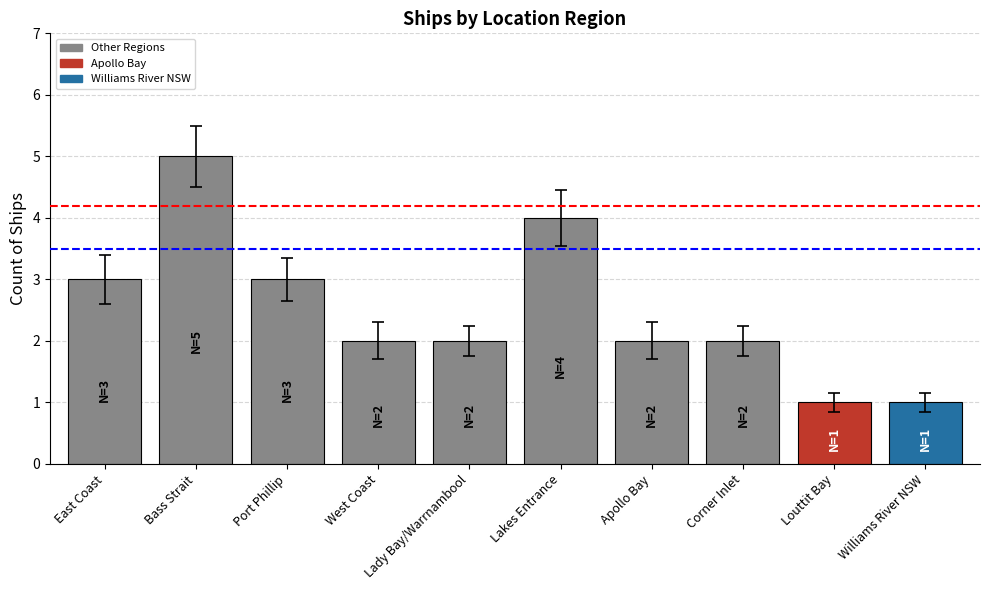

What is the sum of all values?

25